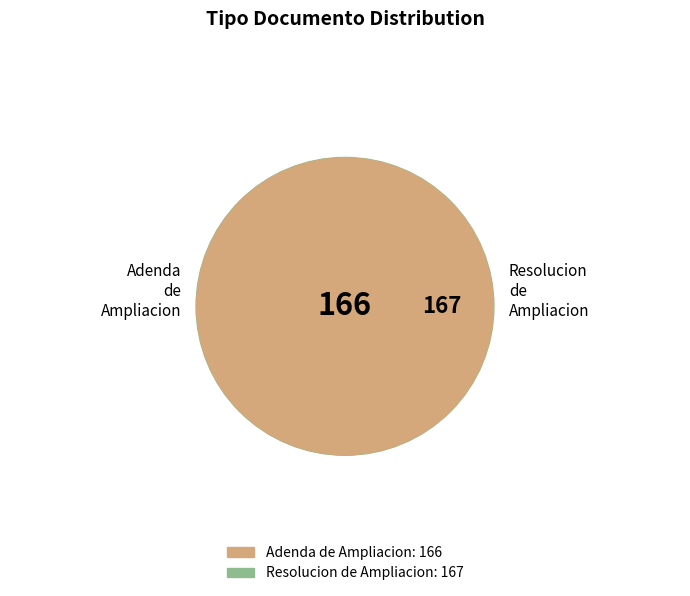

Combined, do Adenda de Ampliacion and Resolucion de Ampliacion account for over 50%?

Yes